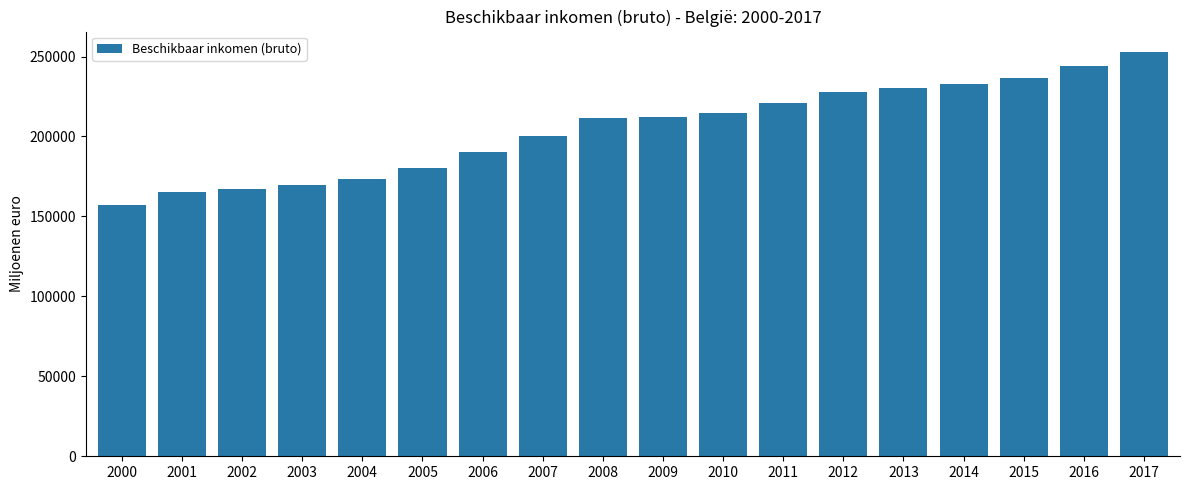

Is it true that the value at 2016 is 104804.4?

False